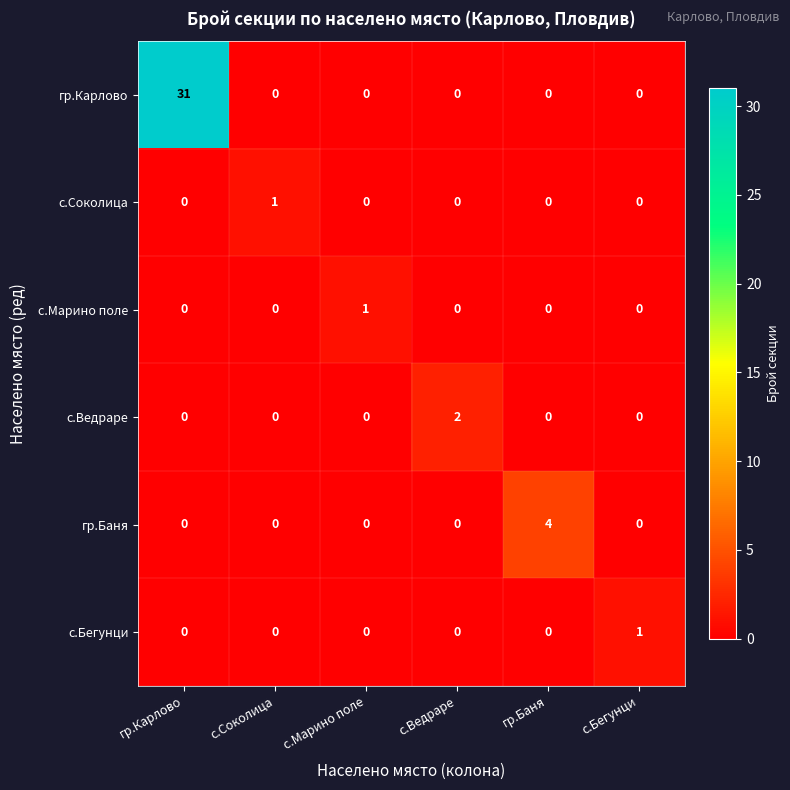

How many с.Бегунци values are between 0 and 1?

6